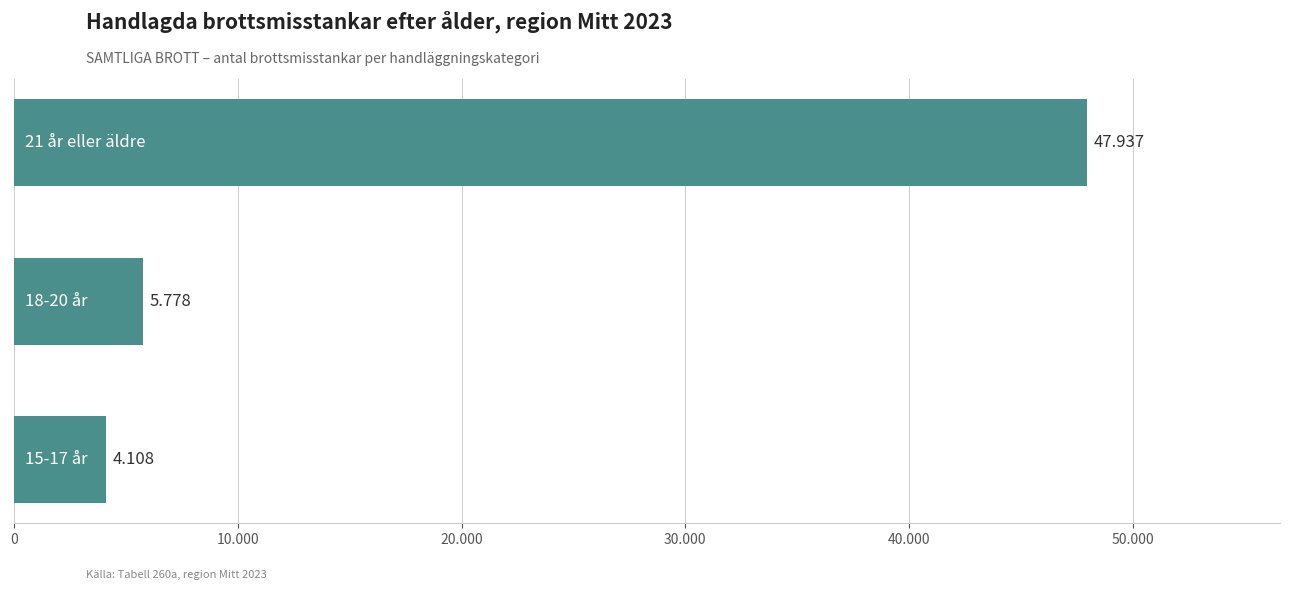

Are the bars grouped side by side (vs. stacked)?

No